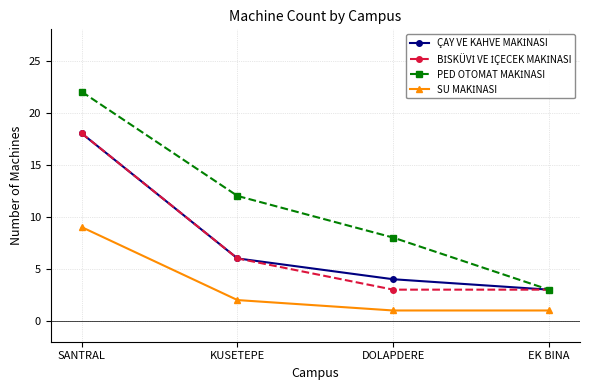

At which category is the sum across all series the highest?

SANTRAL